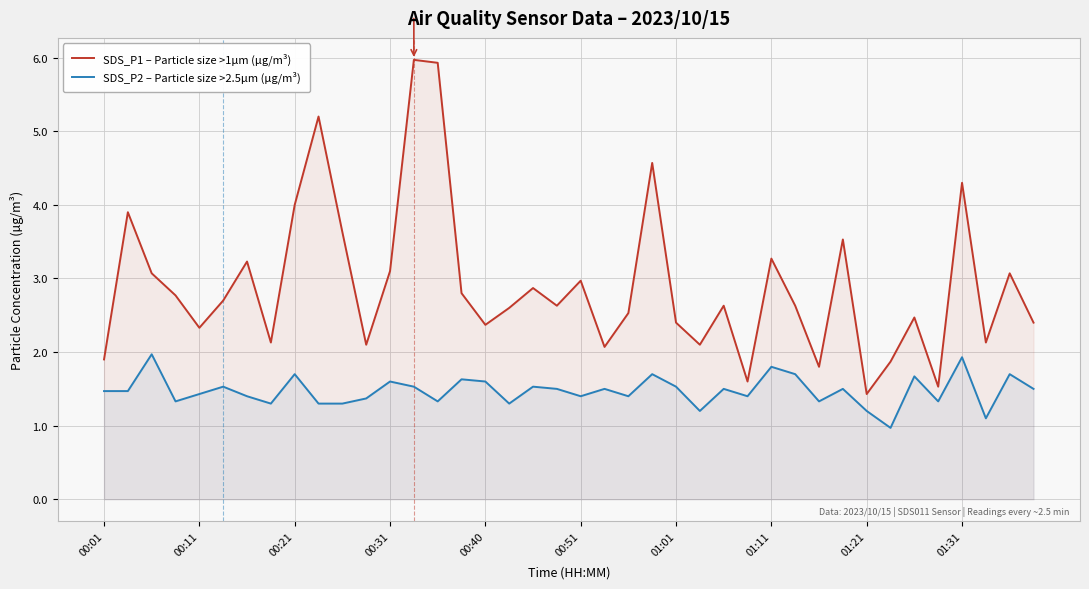

What is the total value across all series at 22?

3.9